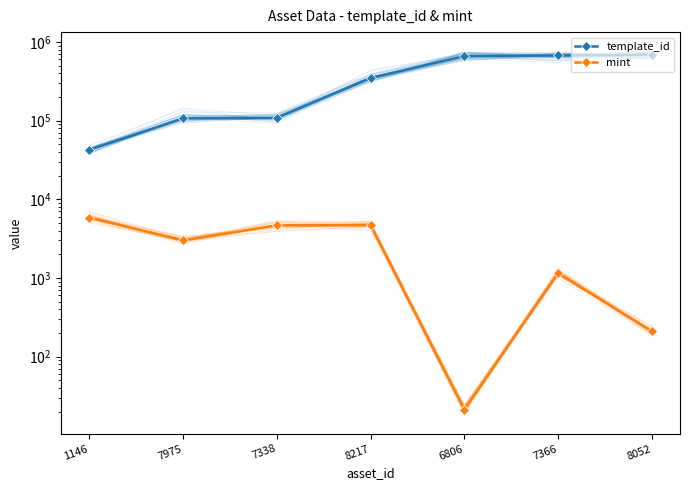

Which series has the widest spread of values?

template_id